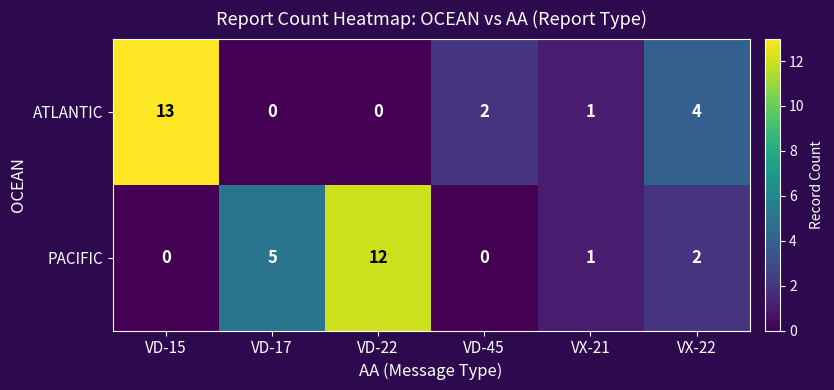

At VX-22, list the series in order from largest to smallest.

ATLANTIC, PACIFIC